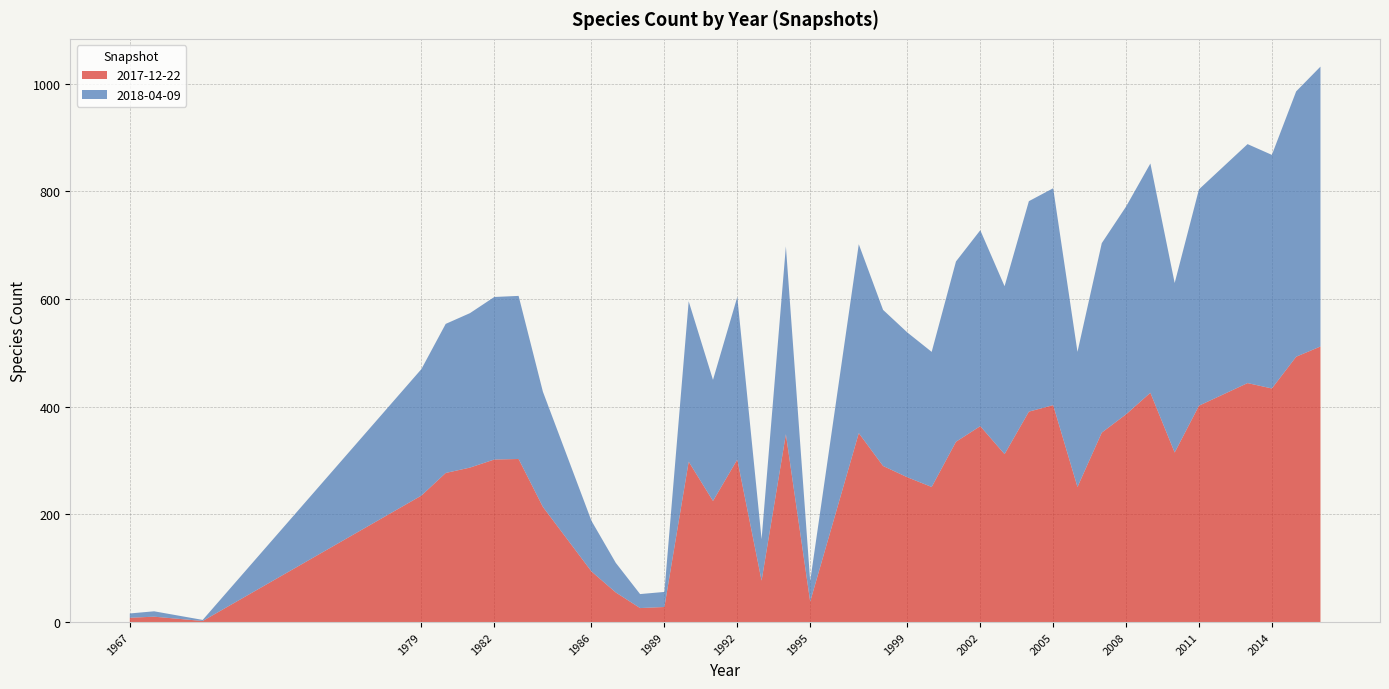

Reading left to right, transcribe all the data shown in this chart.

2017-12-22: 1967=8	1968=10	1970=2	1979=235	1980=277	1981=287	1982=302	1983=303	1984=214	1986=94	1987=55	1988=26	1989=28	1990=298	1991=225	1992=302	1993=77	1994=349	1995=38	1997=351	1998=290	1999=269	2000=251	2001=335	2002=364	2003=312	2004=391	2005=403	2006=251	2007=352	2008=386	2009=426	2010=315	2011=402	2012=423	2013=444	2014=434	2015=493	2016=512
2018-04-09: 1967=8	1968=10	1970=2	1979=235	1980=277	1981=287	1982=302	1983=303	1984=214	1986=94	1987=55	1988=26	1989=28	1990=298	1991=225	1992=302	1993=77	1994=349	1995=38	1997=351	1998=290	1999=269	2000=251	2001=335	2002=364	2003=312	2004=391	2005=403	2006=251	2007=352	2008=386	2009=426	2010=315	2011=402	2012=423	2013=444	2014=434	2015=493	2016=520